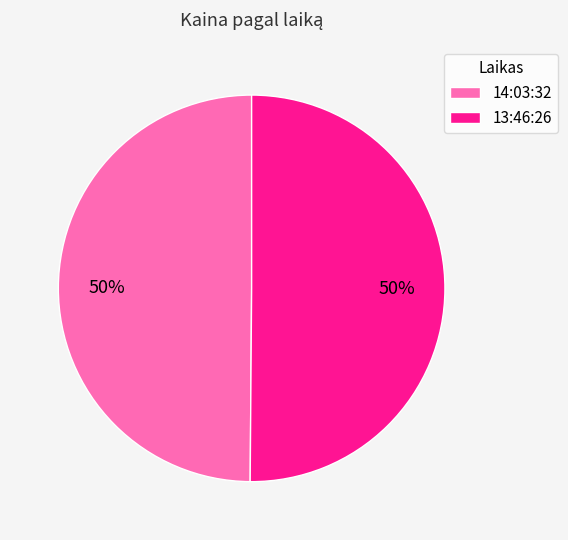

What percentage is the 14:03:32 slice, to the nearest percent?

50%